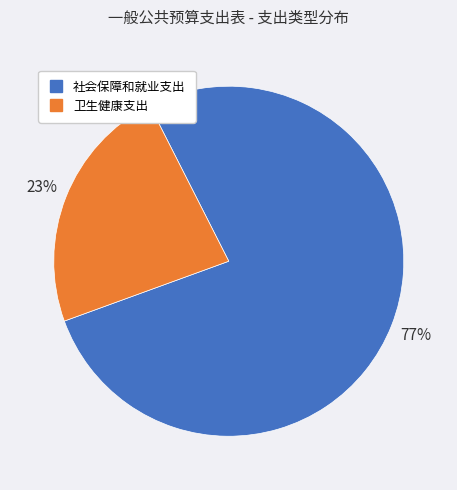

Which category has the biggest portion of the pie?

社会保障和就业支出